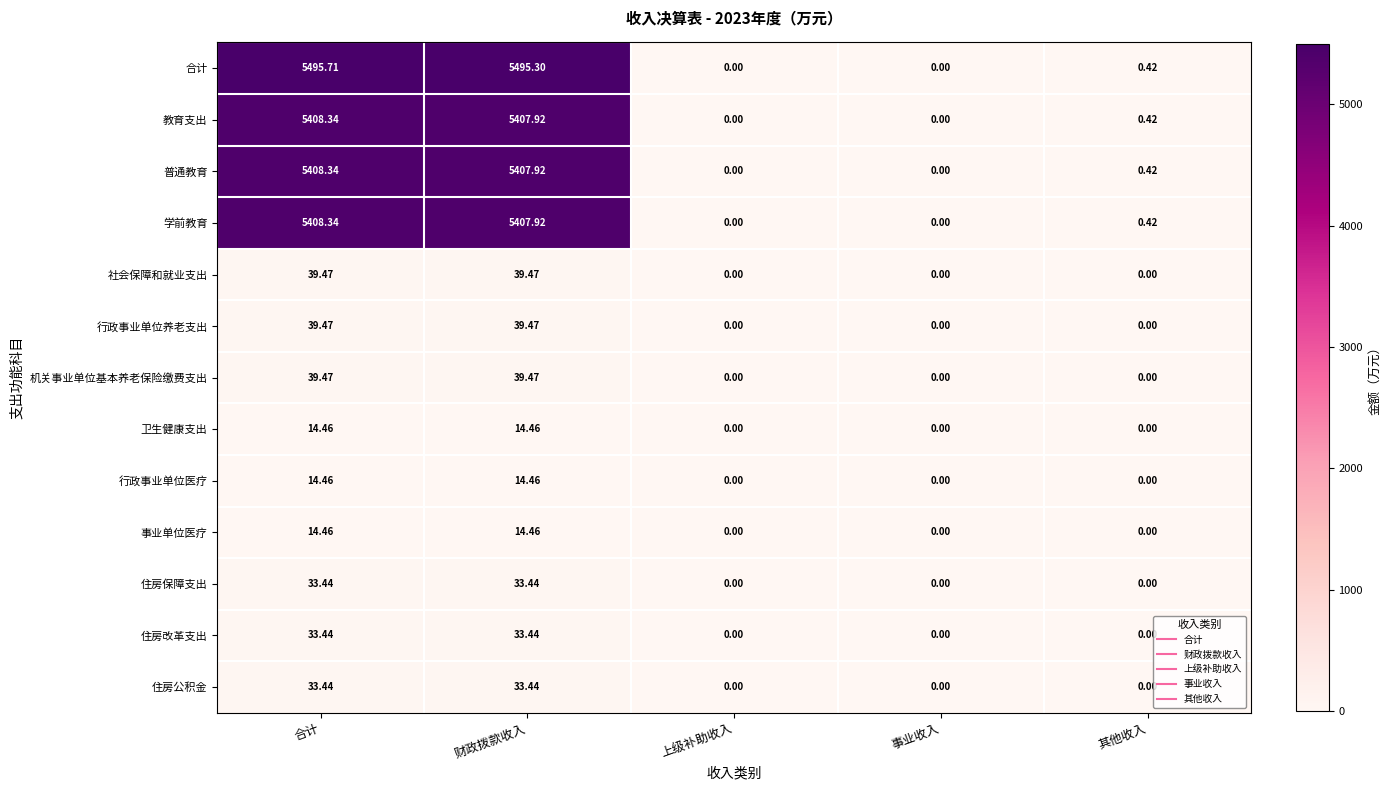

Which series has the largest total across all categories?

合计